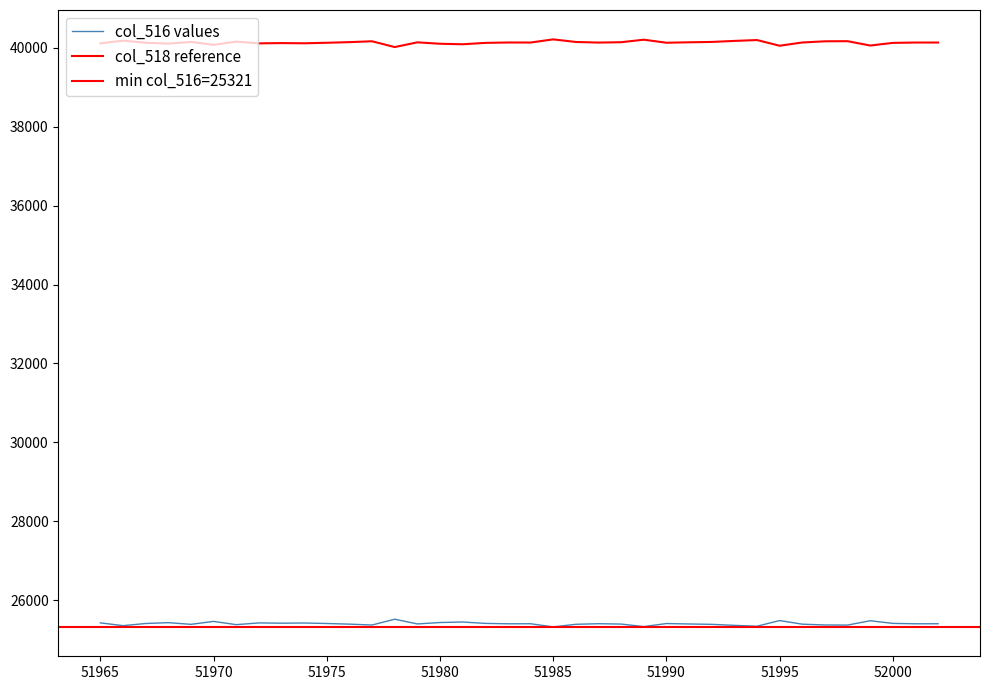

Which series changed the most between 51970 and 51973?

col_516